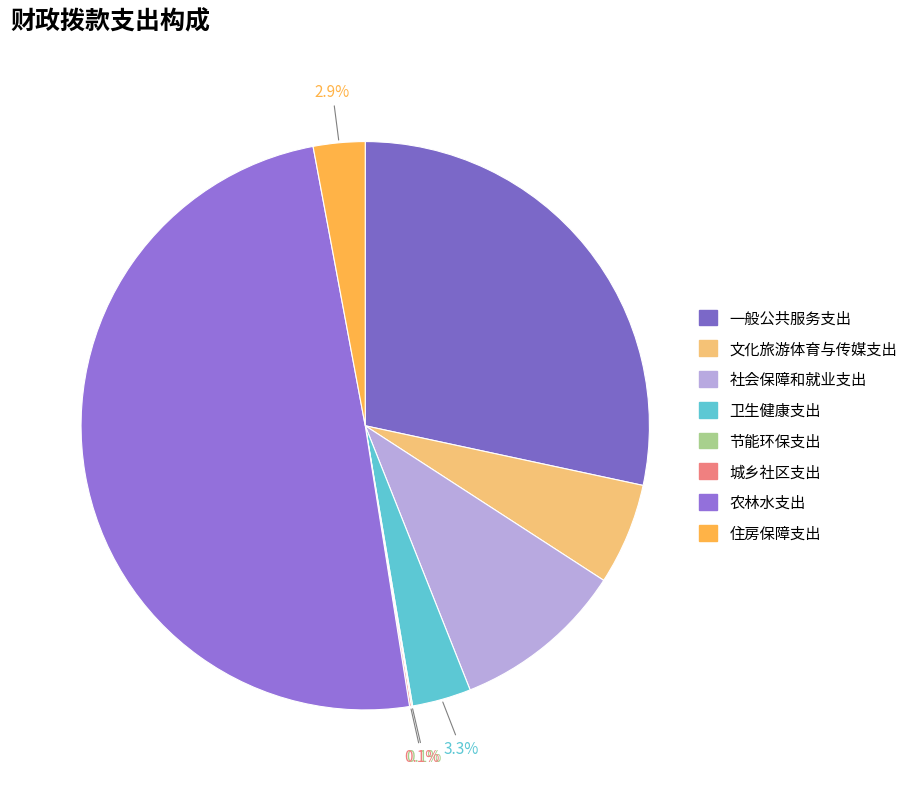

Which slice is the largest?

农林水支出